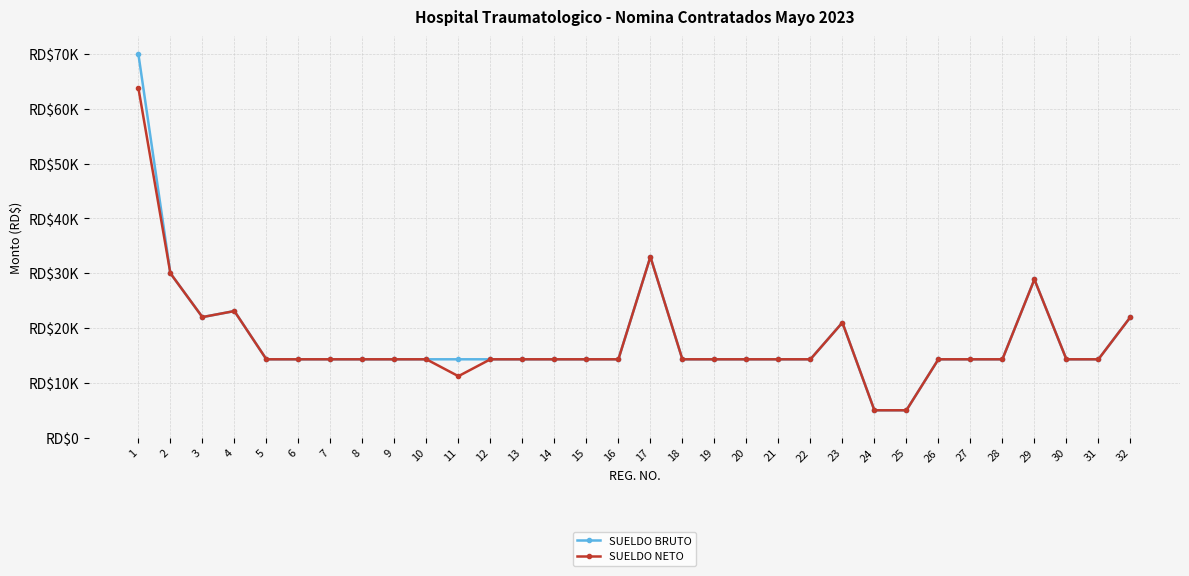

Reading left to right, extract all data points from this chart.

SUELDO BRUTO: 70000.0	30000.0	22000.0	23100.0	14300.0	14300.0	14300.0	14300.0	14300.0	14300.0	14300.0	14300.0	14300.0	14300.0	14300.0	14300.0	33000.0	14300.0	14300.0	14300.0	14300.0	14300.0	21000.0	5000.0	5000.0	14300.0	14300.0	14300.0	28875.0	14300.0	14300.0	22000.0
SUELDO NETO: 63814.1	30000.0	22000.0	23100.0	14300.0	14300.0	14300.0	14300.0	14300.0	14300.0	11219.8	14300.0	14300.0	14300.0	14300.0	14300.0	33000.0	14300.0	14300.0	14300.0	14300.0	14300.0	21000.0	5000.0	5000.0	14300.0	14300.0	14300.0	28875.0	14300.0	14300.0	22000.0